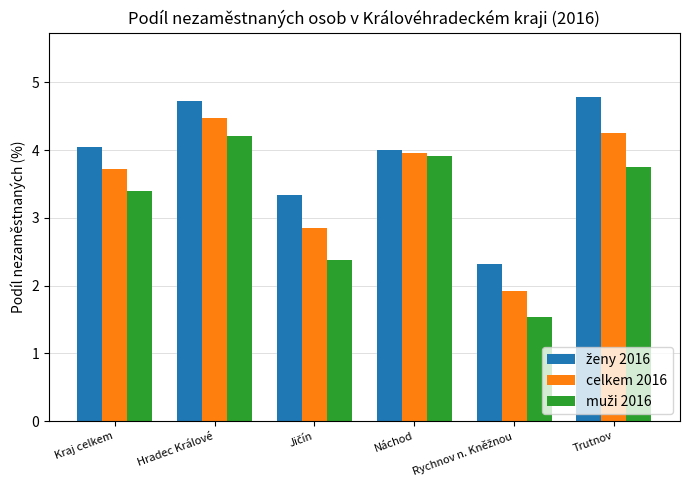

Are the bars horizontal?

No